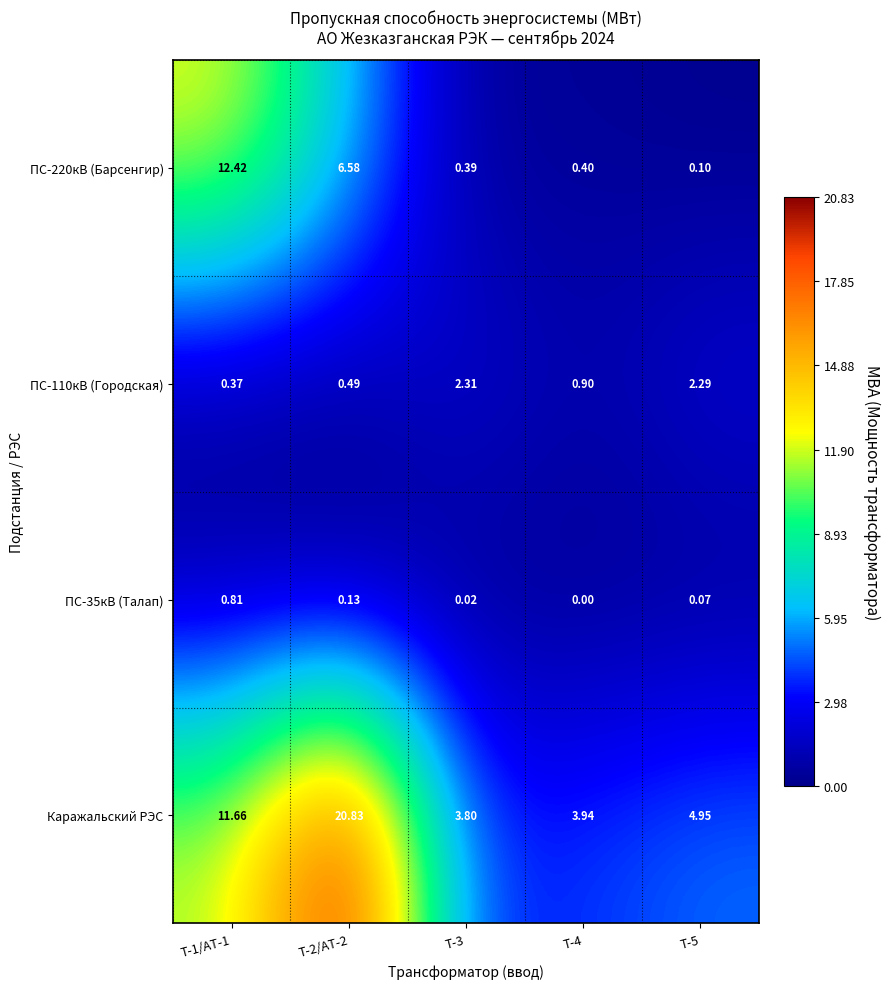

Which series has the largest total across all categories?

Каражальский РЭС